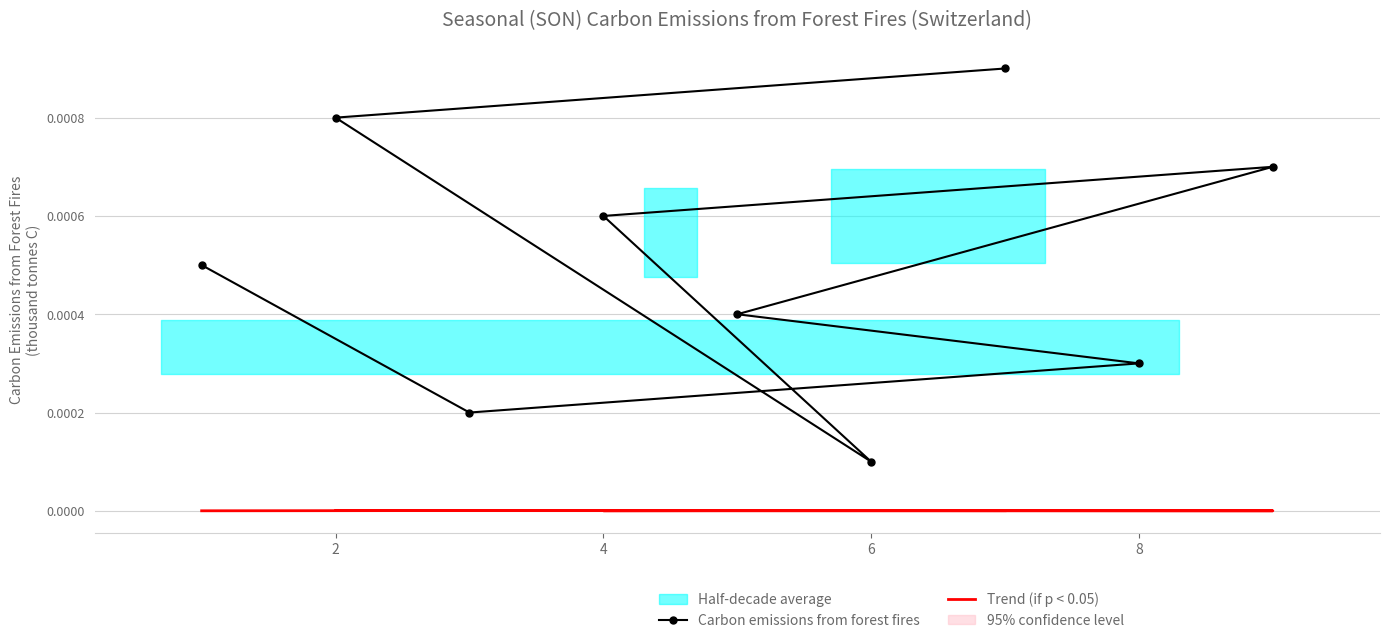

Reading left to right, list all the values displayed in this chart.

Carbon emissions from forest fires: 0.0	0.0	0.0	0.0	0.0	0.0	0.0	0.0	0.0
Trend (if p < 0.05): 0.0	0.0	0.0	0.0	0.0	0.0	0.0	0.0	0.0